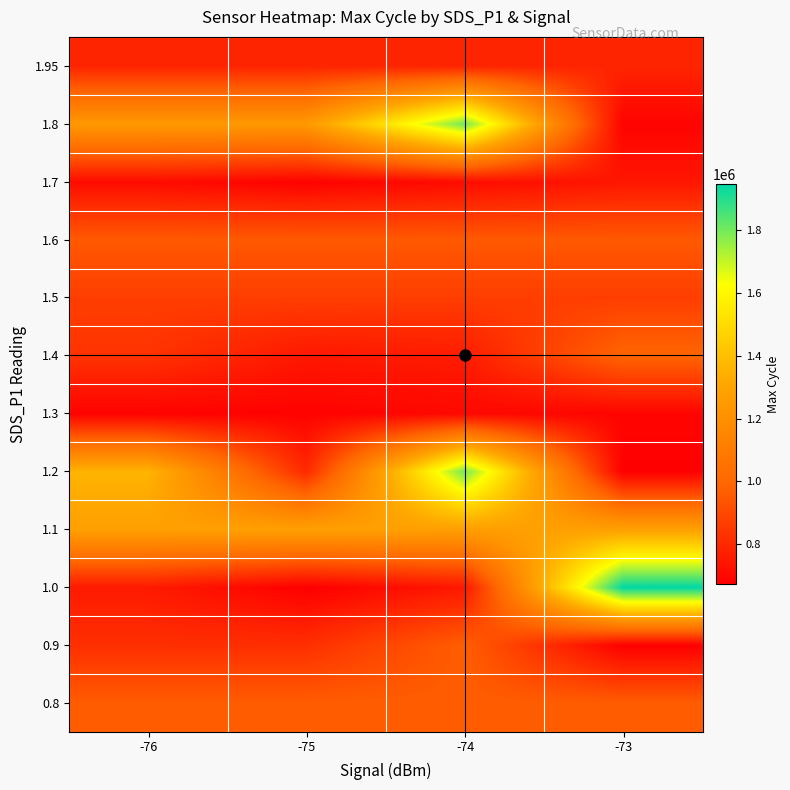

Rank the series at -73 from lowest to highest value.

0.9, 1.2, 1.8, 1.3, 1.7, 1.95, 1.5, 1.6, 0.8, 1.4, 1.1, 1.0